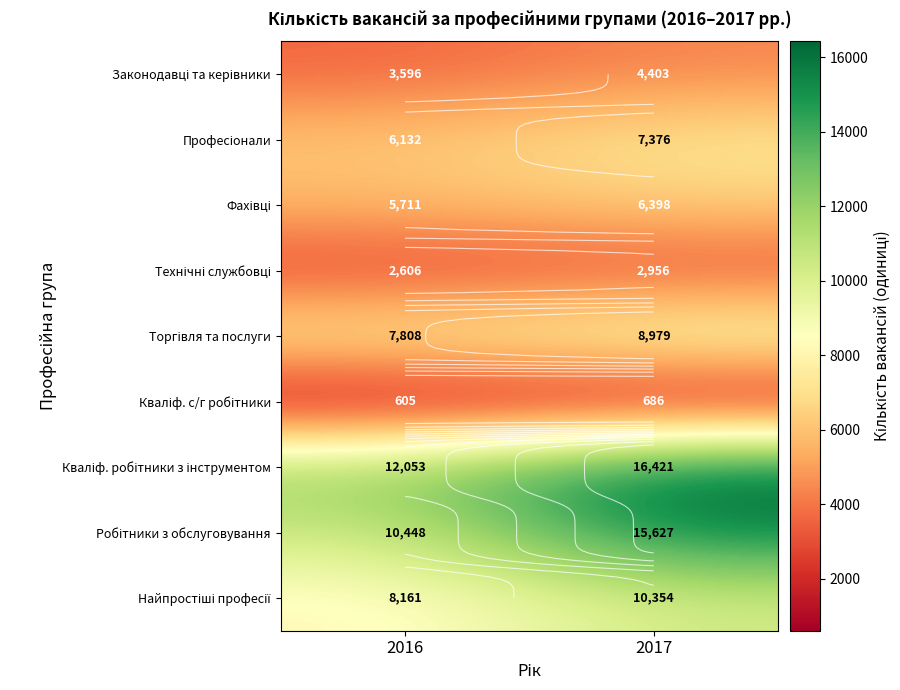

Which category has the lowest value in the Робітники з обслуговування series?

2016